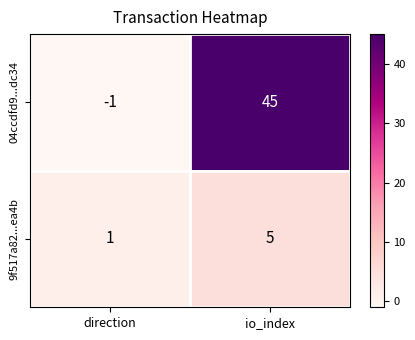

Rank the series by their maximum value, from highest to lowest.

04ccdfd9...dc34, 9f517a82...ea4b